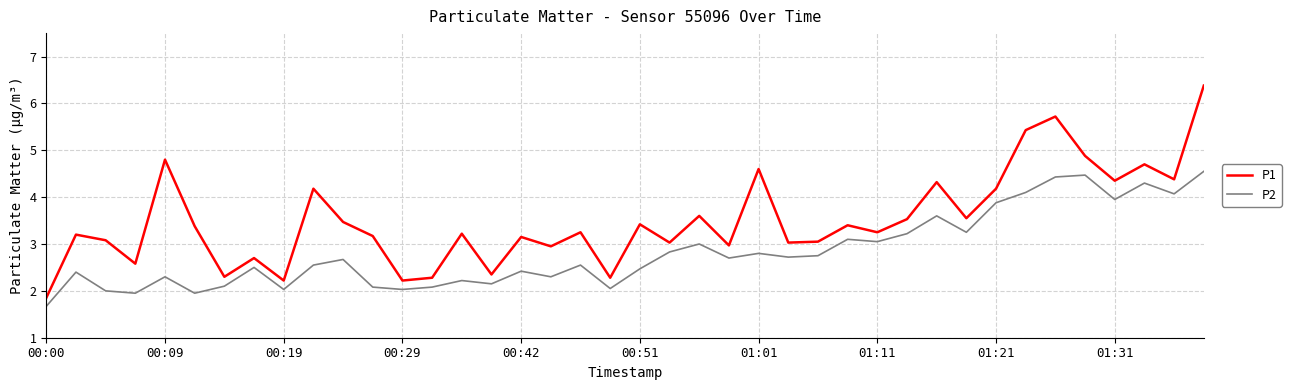

What is the lowest value of the P1 series?

1.9